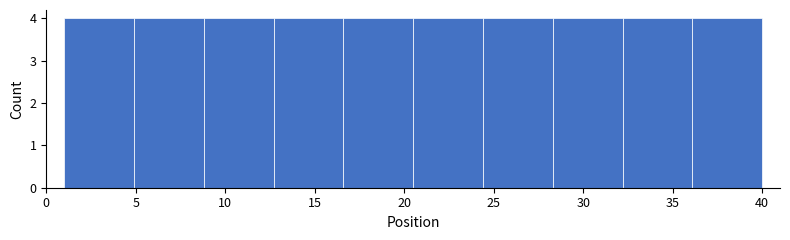

Reading left to right, list every bar in this chart as the range it spans on the x-axis followed by its height. Neither the bar edges nor the heights are printed on the chart, so give them approximately, as read against the axes.

1.0 to 4.9: 4
4.9 to 8.8: 4
8.8 to 12.7: 4
12.7 to 16.6: 4
16.6 to 20.5: 4
20.5 to 24.4: 4
24.4 to 28.3: 4
28.3 to 32.2: 4
32.2 to 36.1: 4
36.1 to 40.0: 4